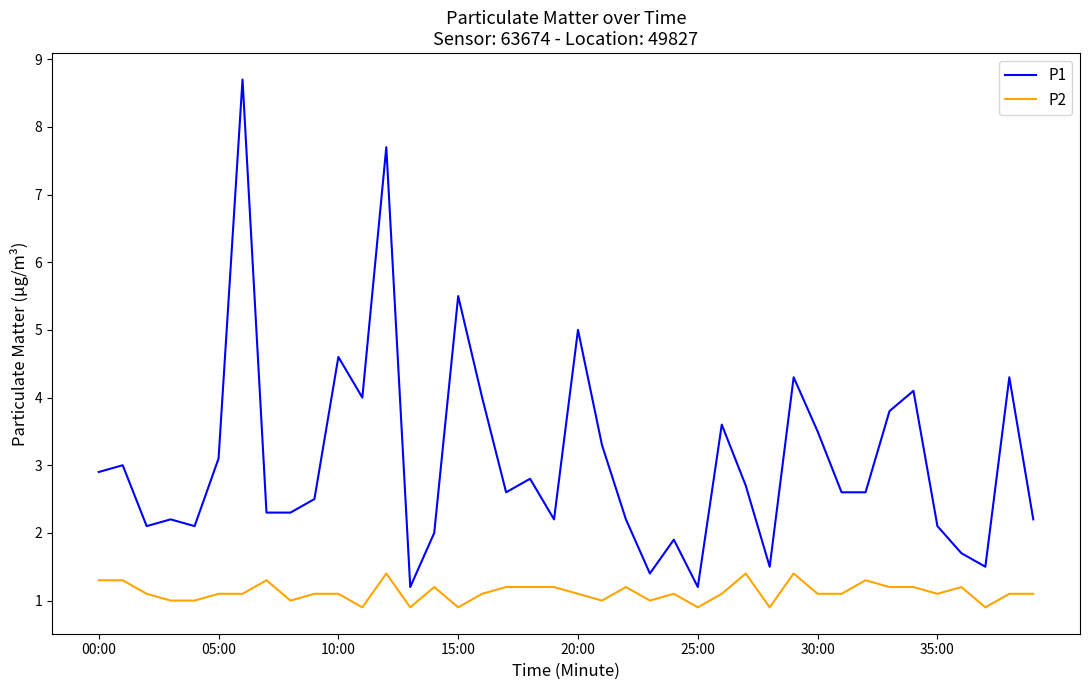

True or false: P2 and P1 cross at least once.

False